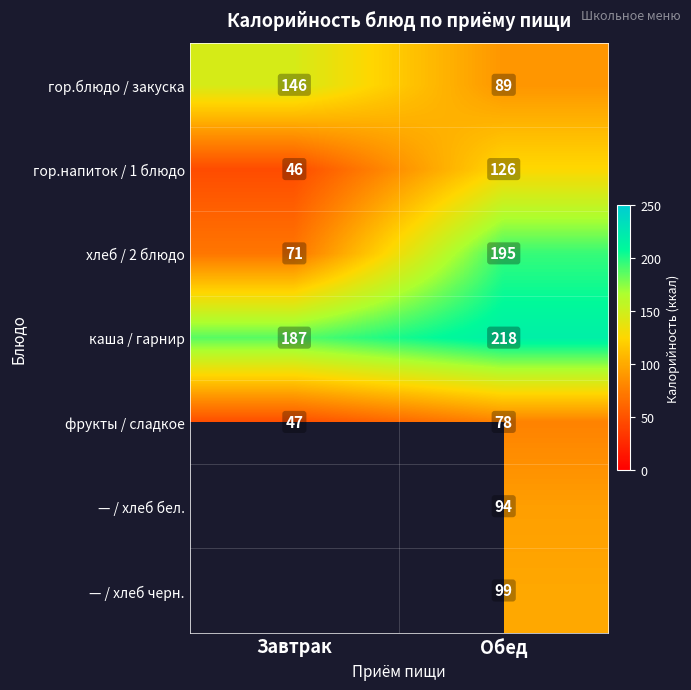

Is the value of хлеб / 2 блюдо at Завтрак greater than the value of гор.напиток / 1 блюдо at Завтрак?

Yes